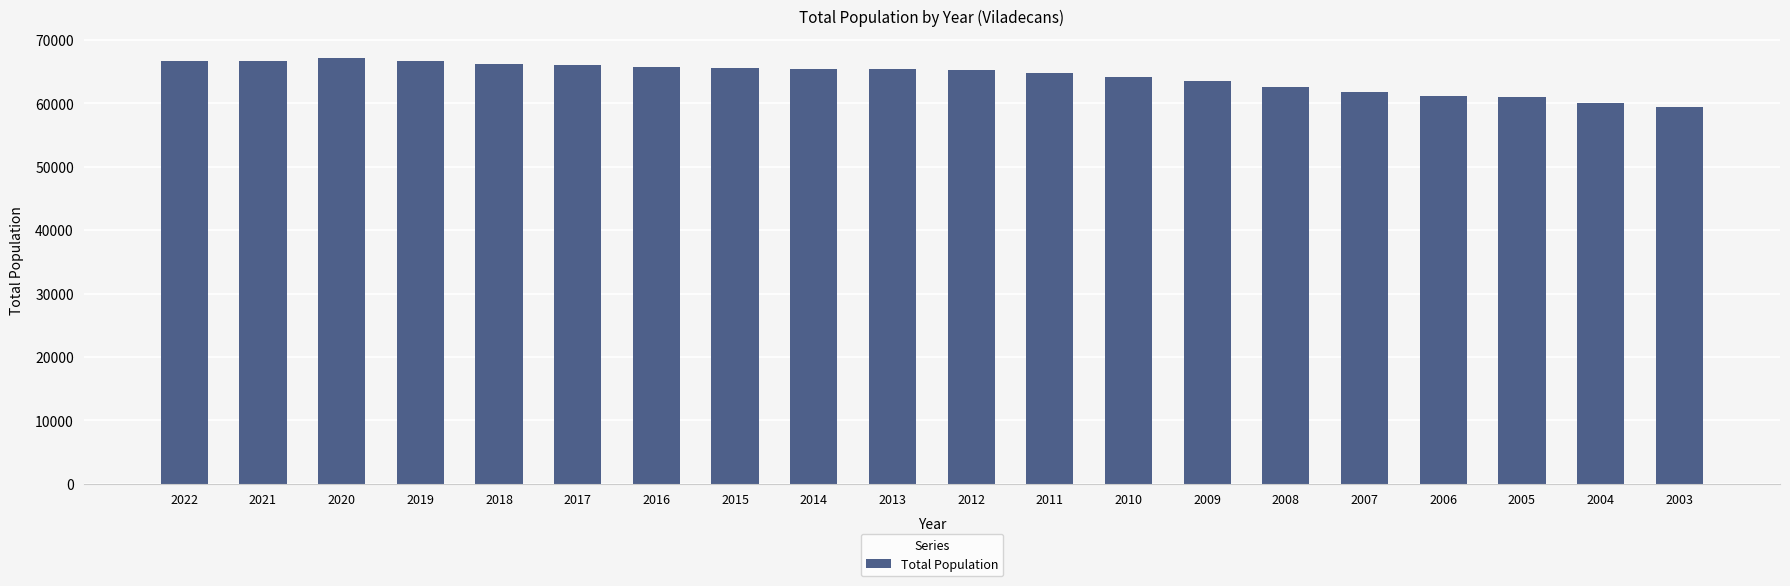

True or false: the data shows 88561 at 2007.

False